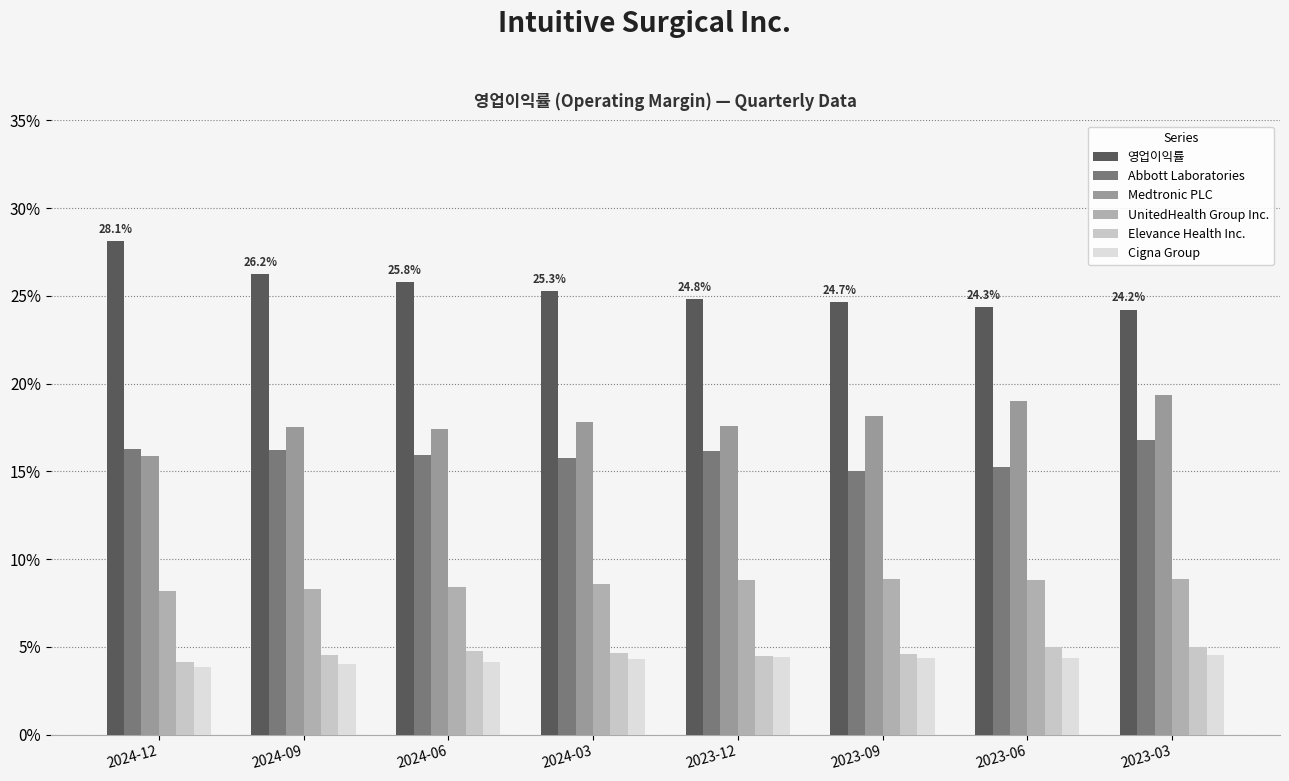

Which series changed the most between 2024-03 and 2023-03?

Medtronic PLC